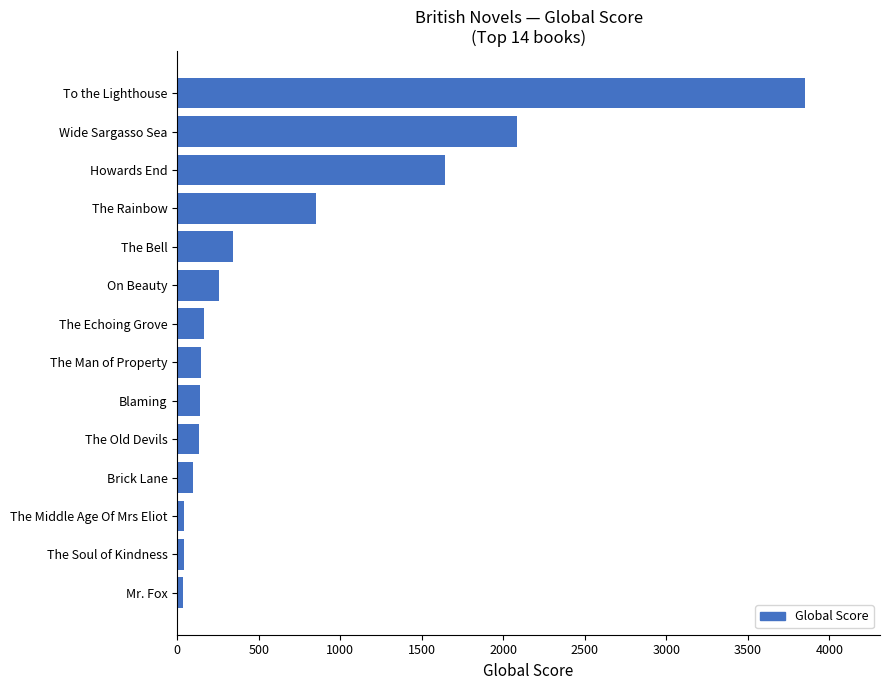

Which category has the highest value across all series?

To the Lighthouse